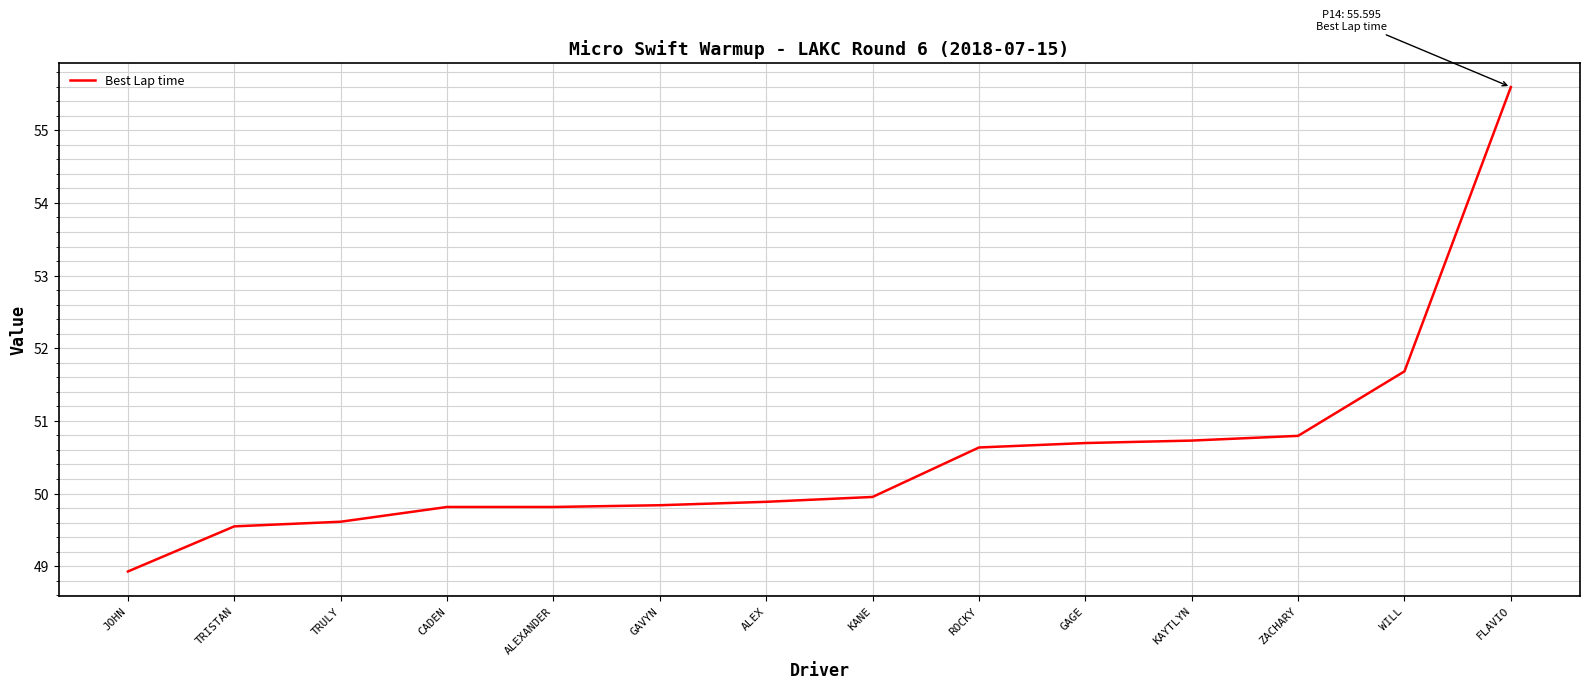

What is the greatest value displayed?

55.6